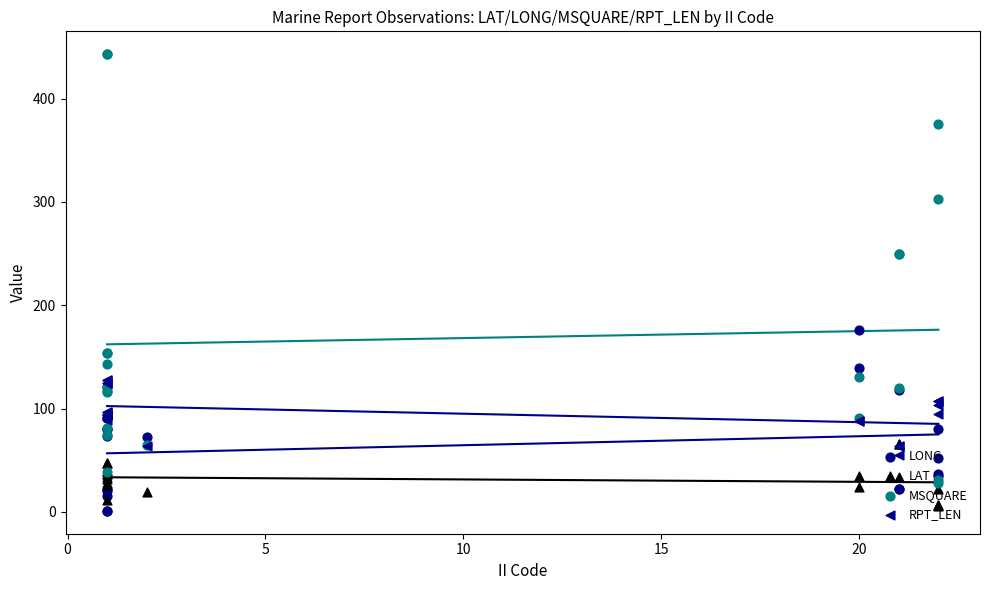

Which series has the widest spread of Y values?

MSQUARE